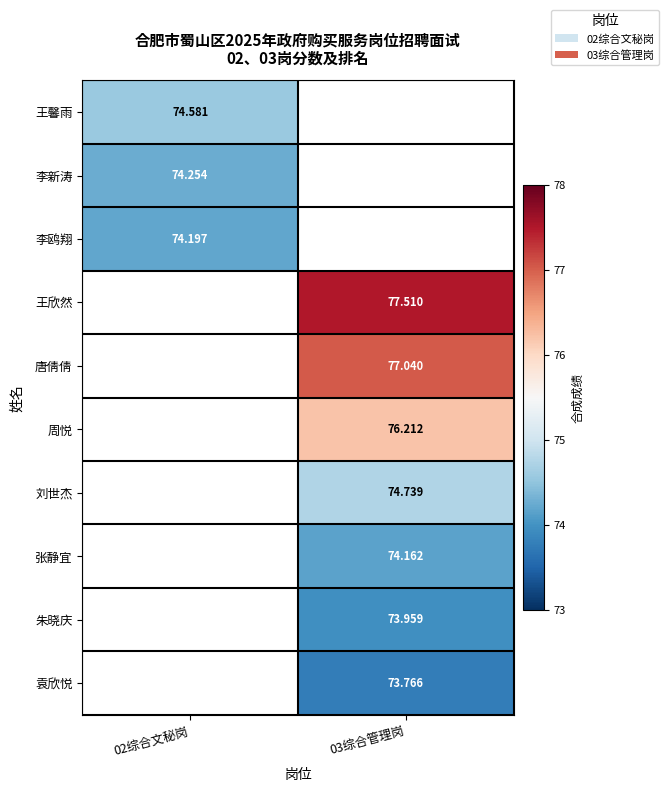

Is the value of 周悦 at 03综合管理岗 greater than the value of 唐倩倩 at 03综合管理岗?

No